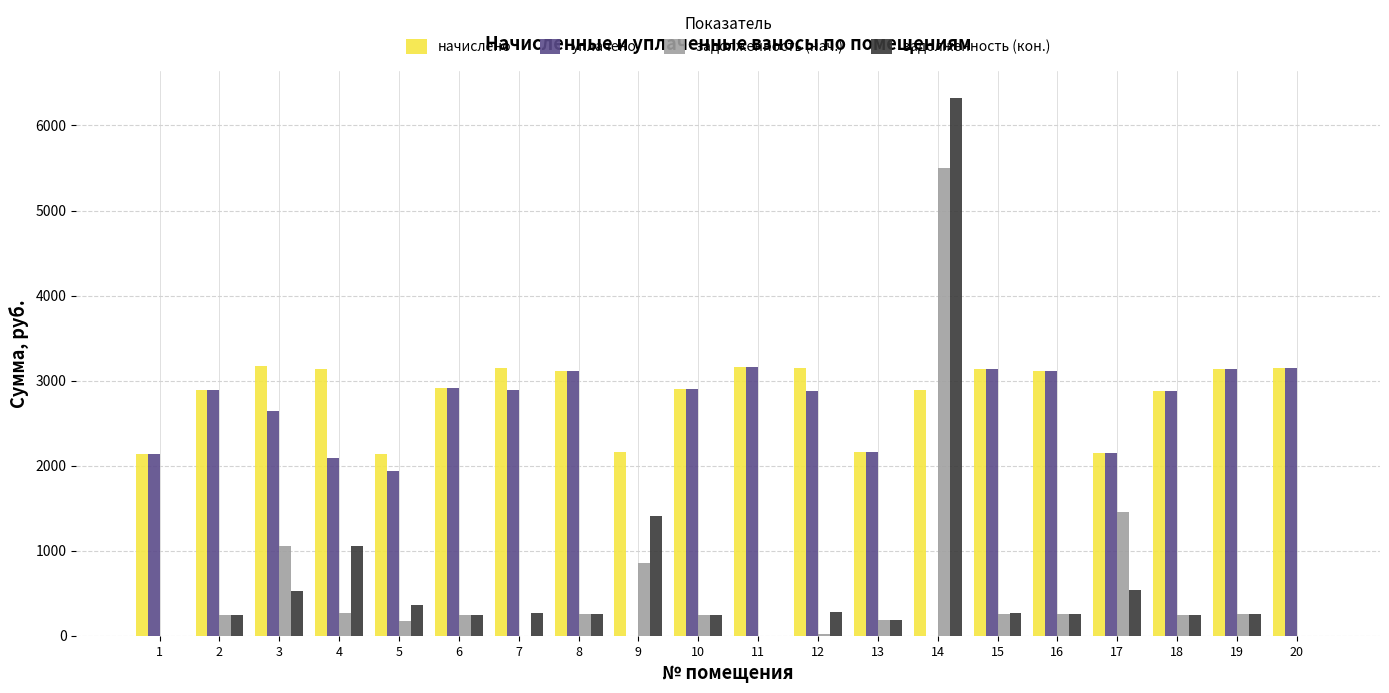

What is the sum of all задолженность (кон.) values?

12939.6